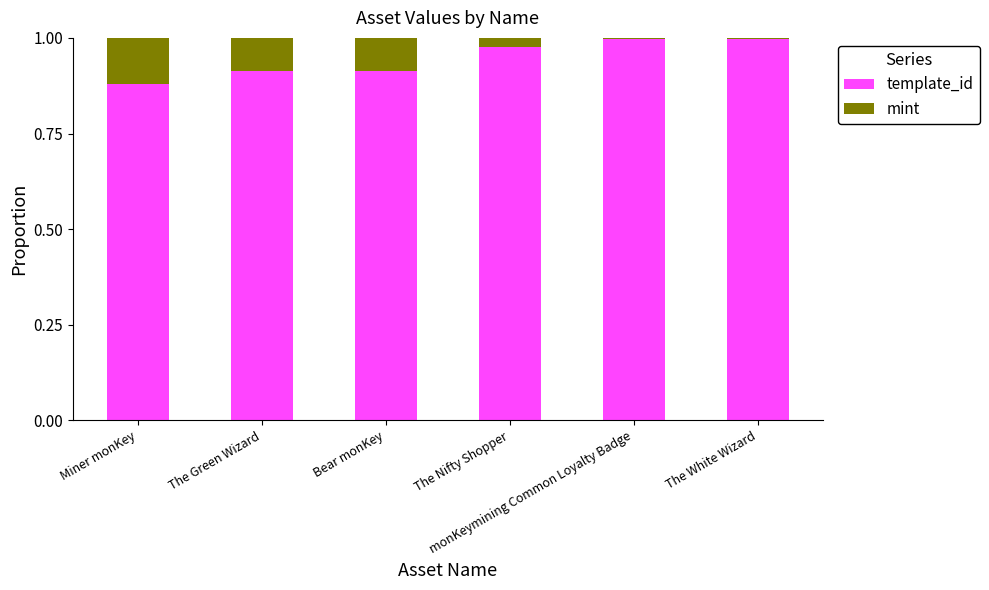

Does the chart contain stacked bars?

Yes